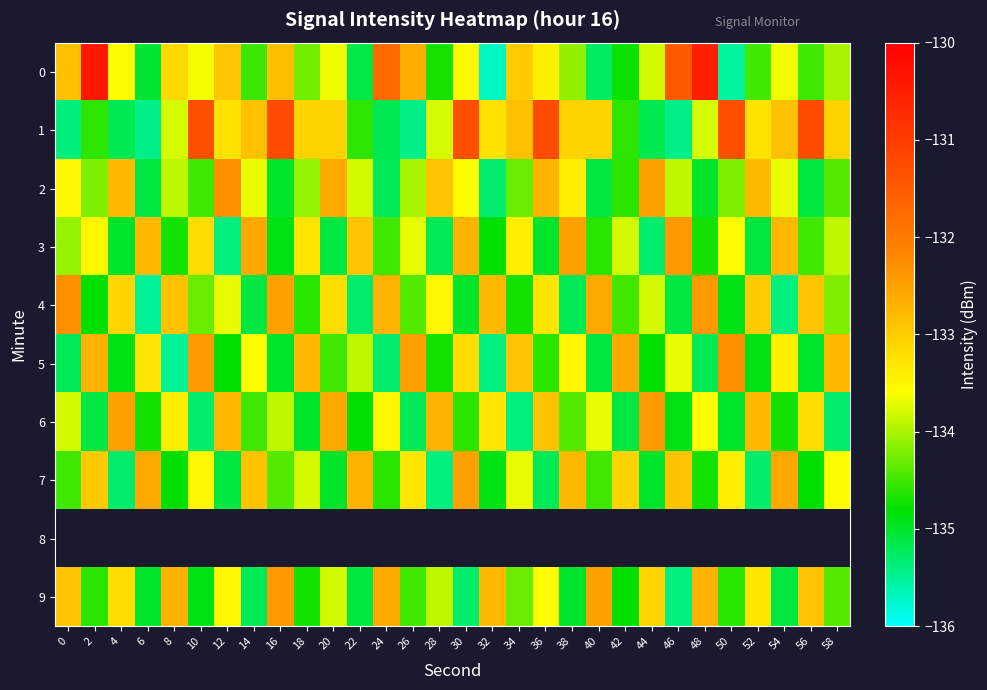

How many data points in 9 are above -133?

8